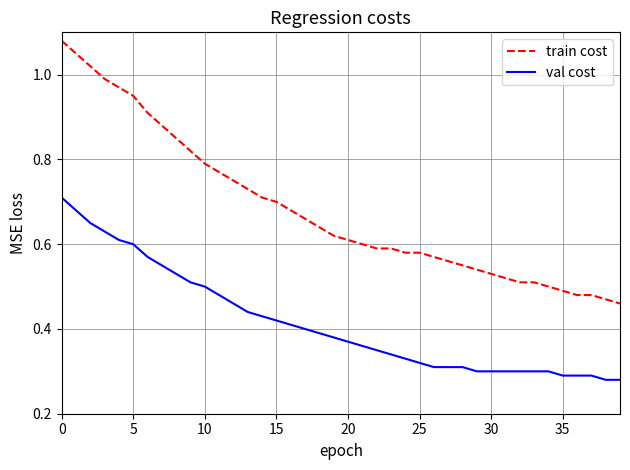

True or false: val cost and train cost intersect in this chart.

False